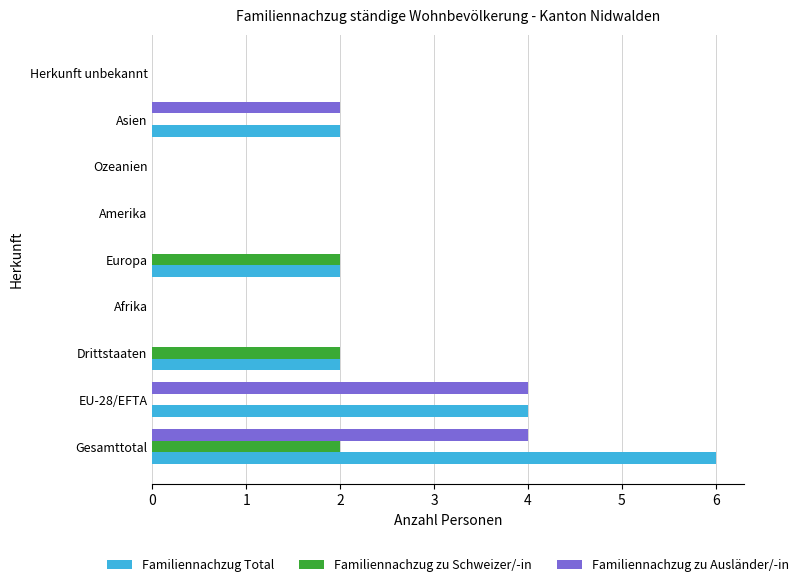

What is the highest value of the Familiennachzug Total series?

6